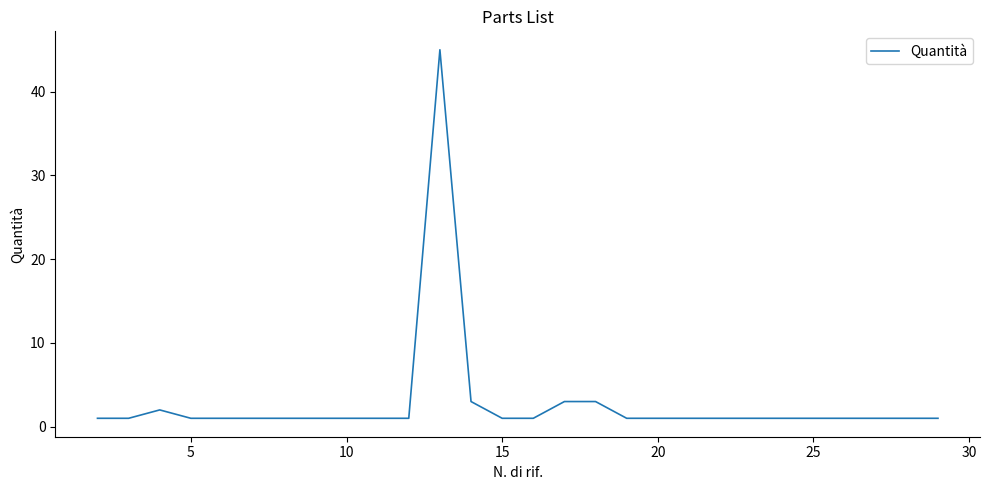

What is the value of the 1st point from the left?

1